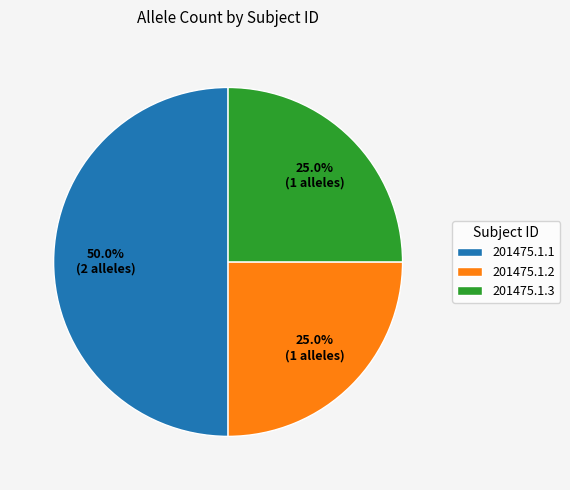

To the nearest percent, what is the average slice percentage?

33%